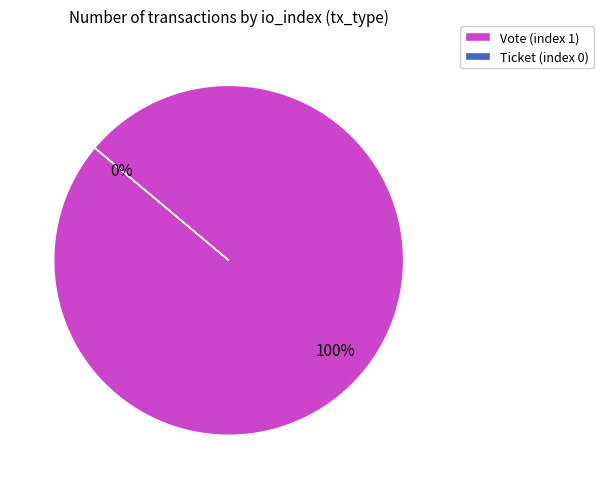

Rank the categories by value from highest to lowest.

Vote (index 1), Ticket (index 0)